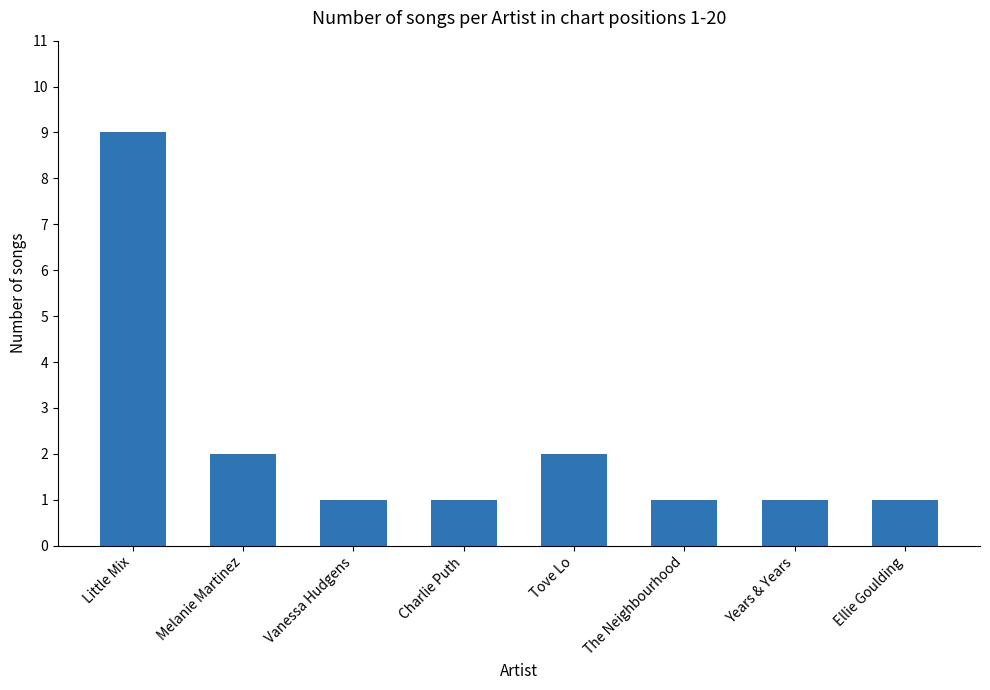

The chart shows a value of 15 at Little Mix. True or false?

False